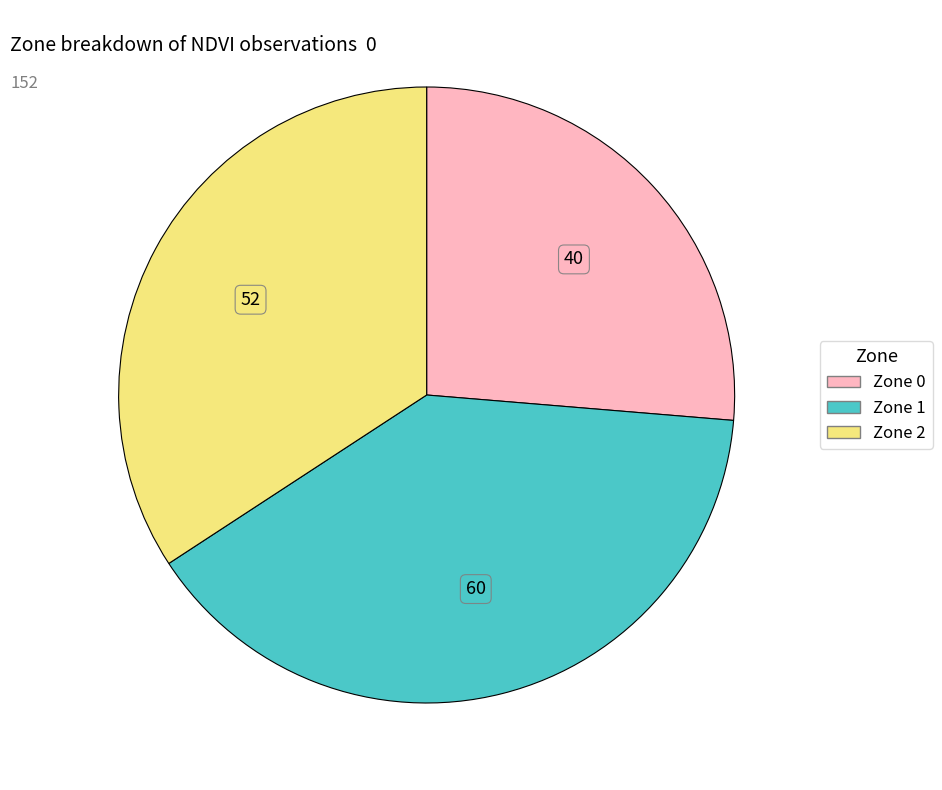

Is it true that Zone 2 is 34% of the pie?

True